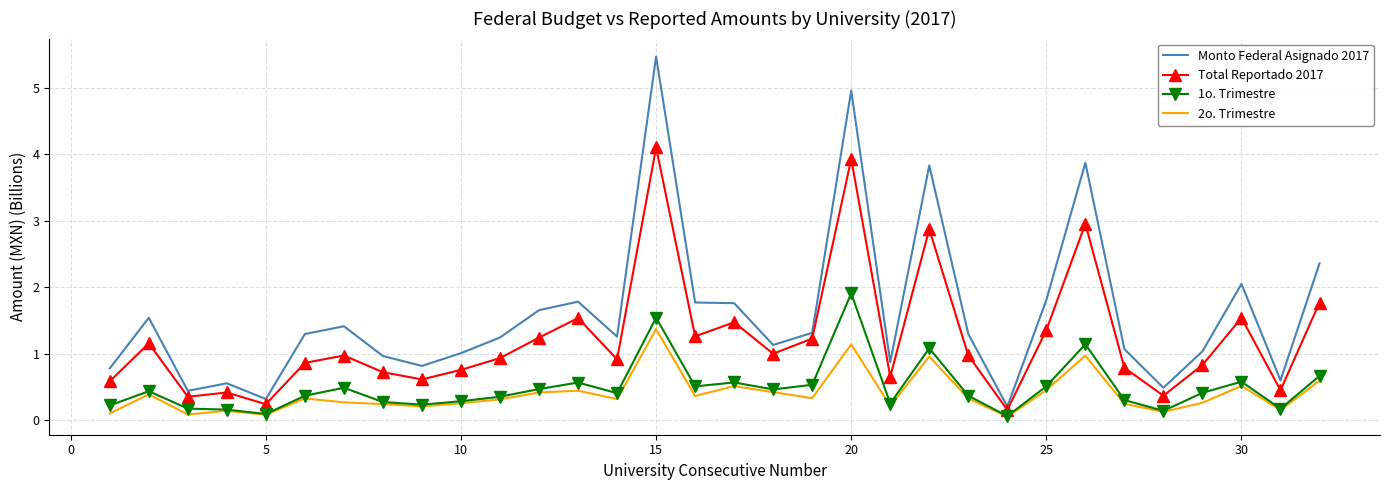

Which series has the largest total across all categories?

Monto Federal Asignado 2017